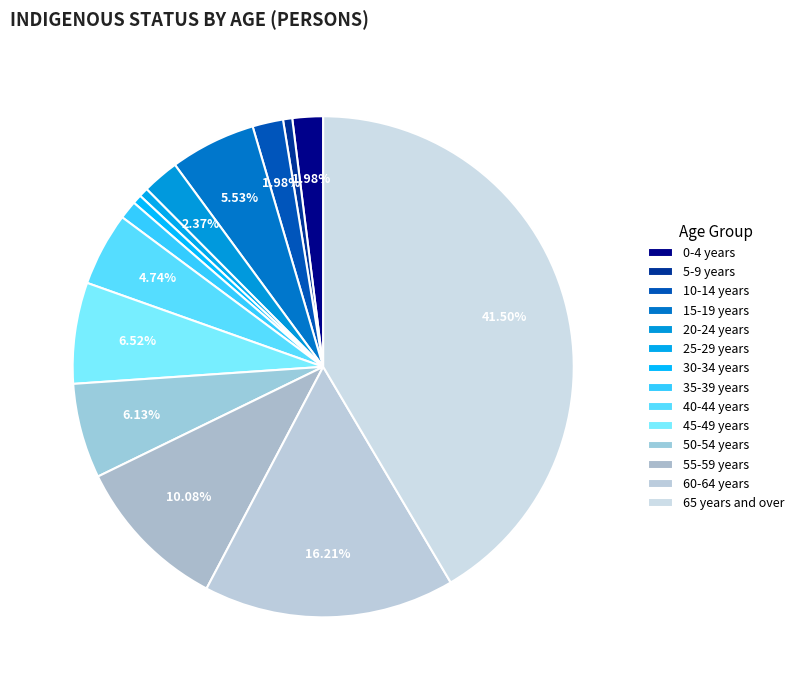

What percentage is the 40-44 years slice, to the nearest percent?

5%